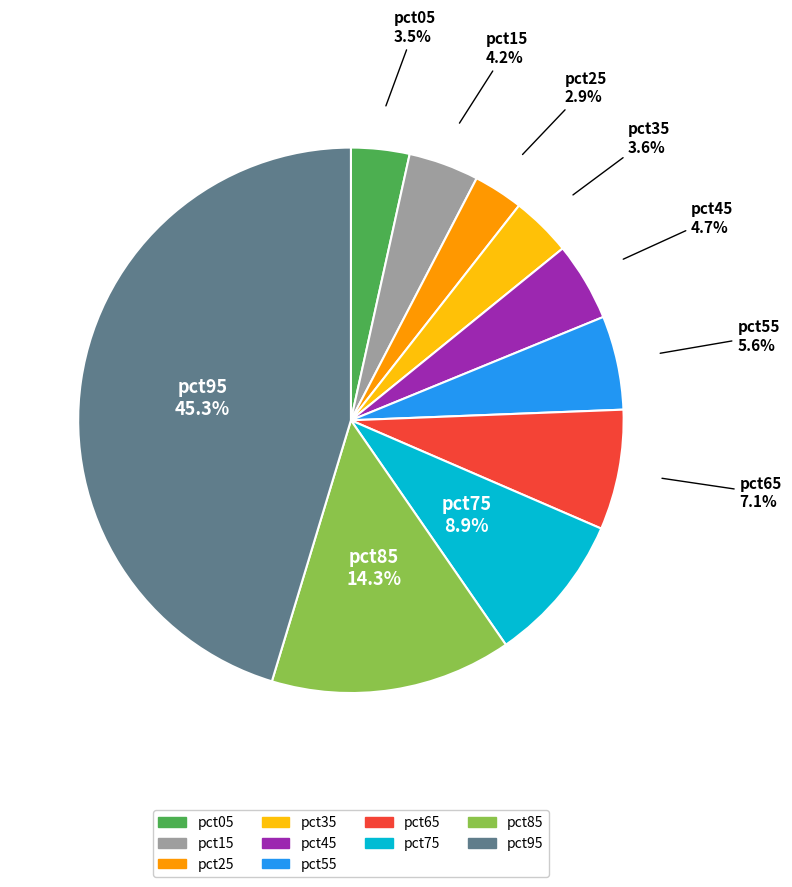

Is there a majority slice in this chart?

No